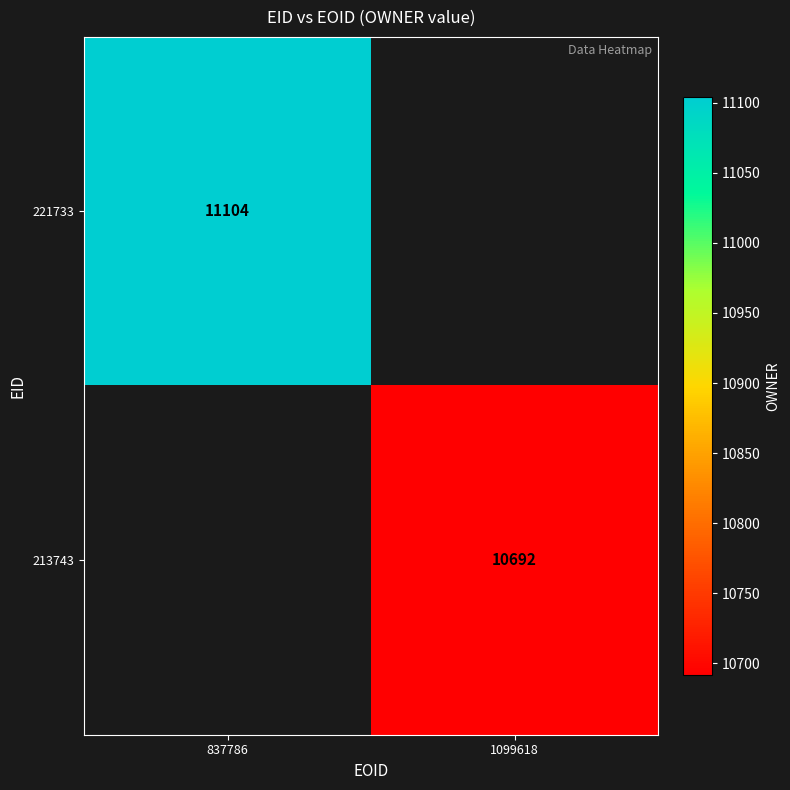

True or false: 213743 has a value of 6474.3 at 1099618.

False